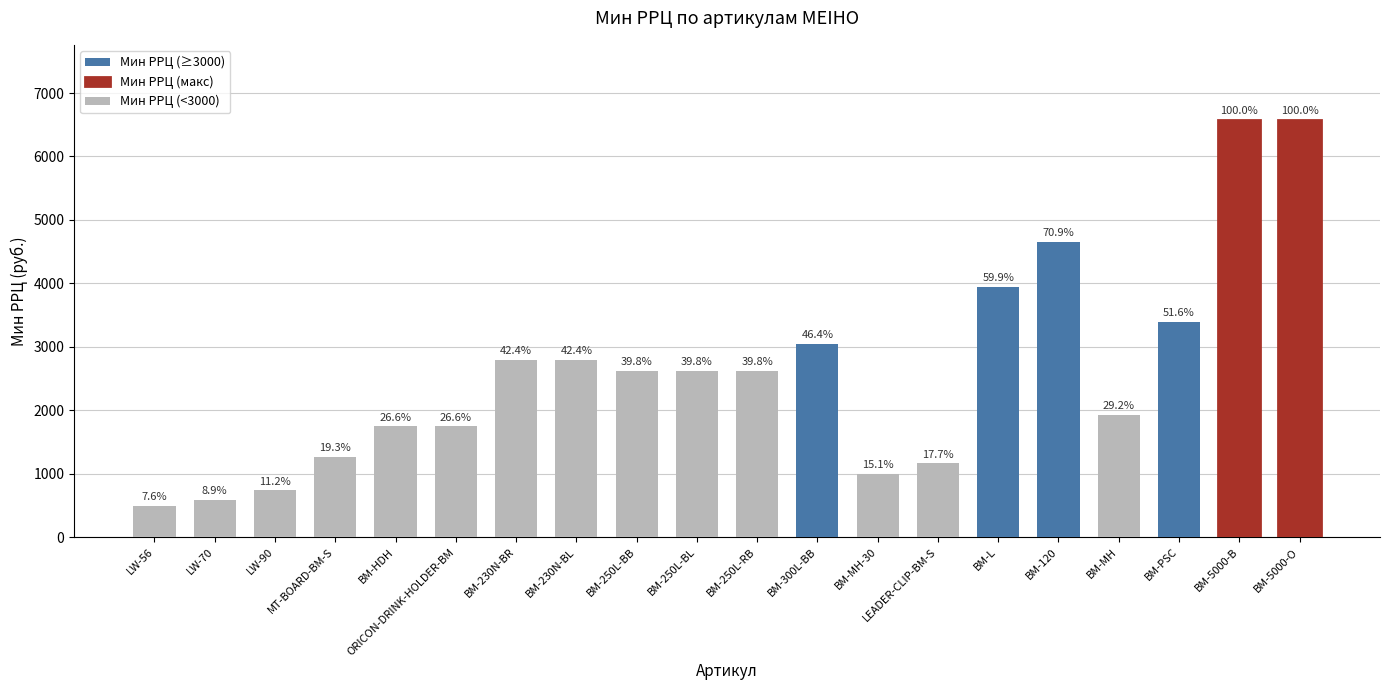

Which has a higher value, BM-300L-BB or BM-HDH?

BM-300L-BB